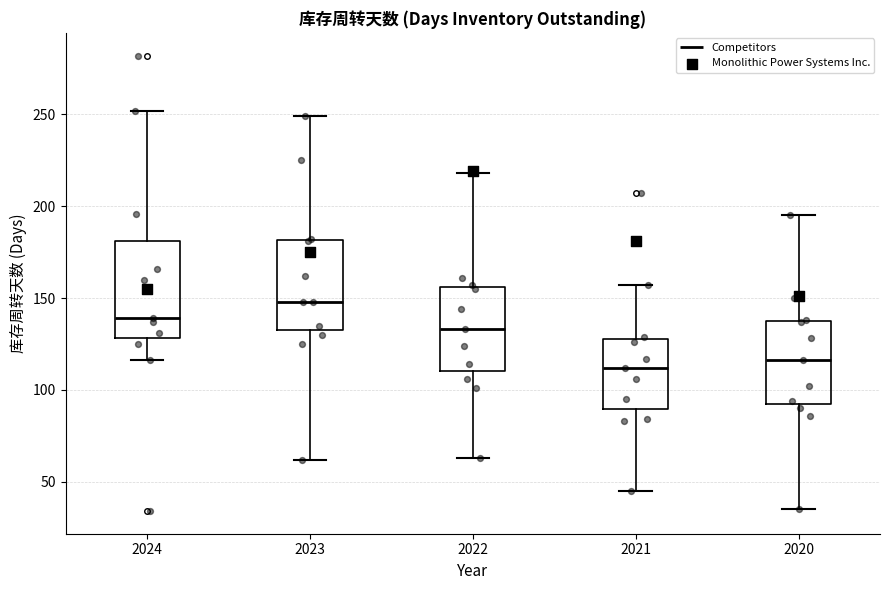

Where is the lower edge of the box at x = 2024 on the y-axis? The values are not printed on the chart, so give them approximately, as read against the axis.

130